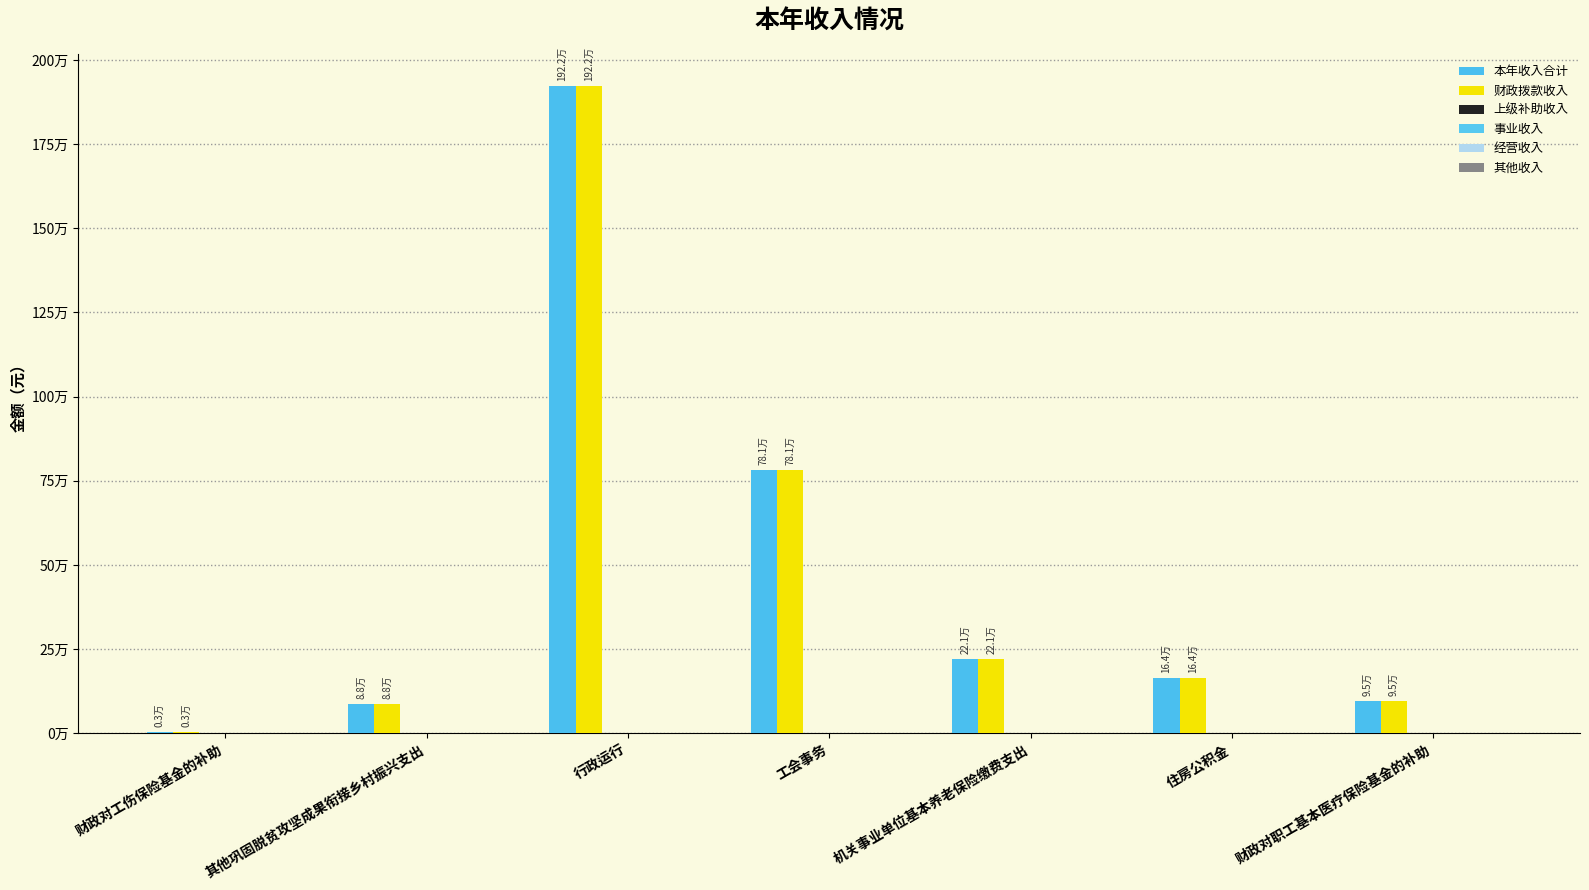

Which series has the largest total across all categories?

本年收入合计